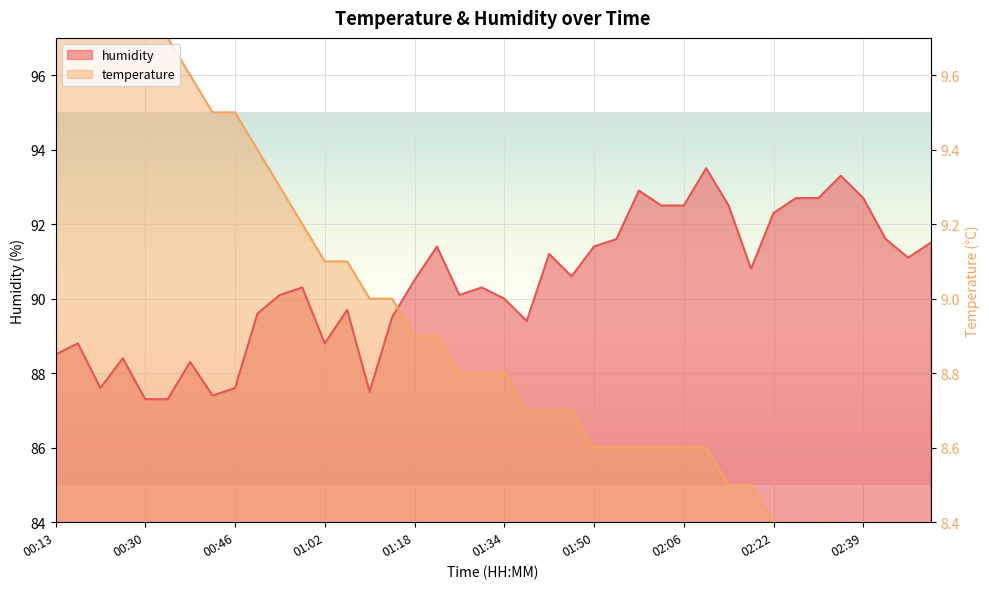

Is it true that temperature equals 87.0 at 01:42?

True